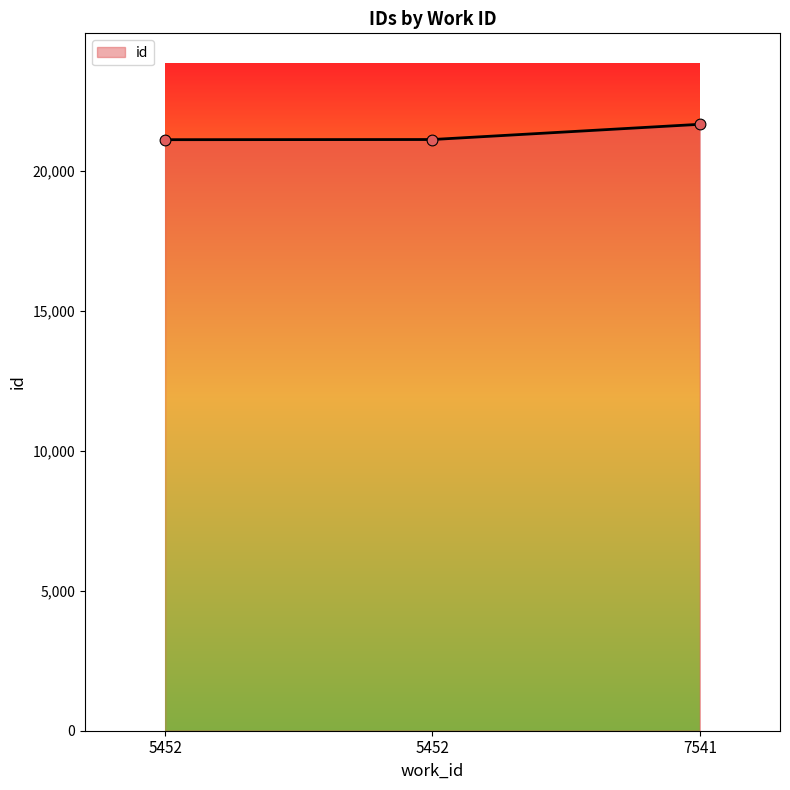

How many distinct data groups are displayed?

1